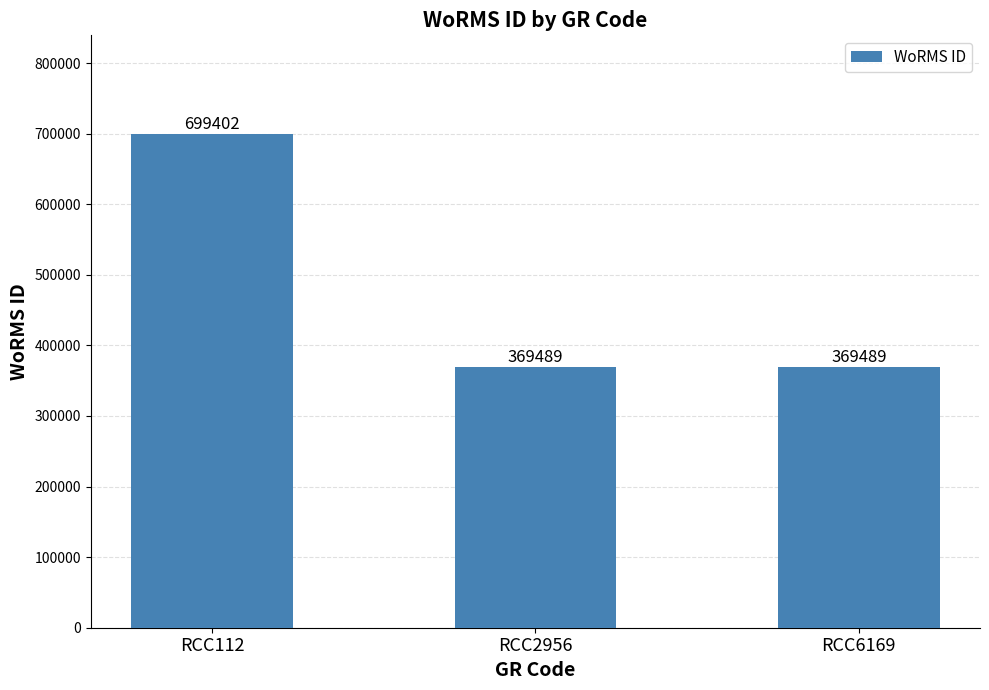

Is it true that the value at RCC2956 is 369489?

True